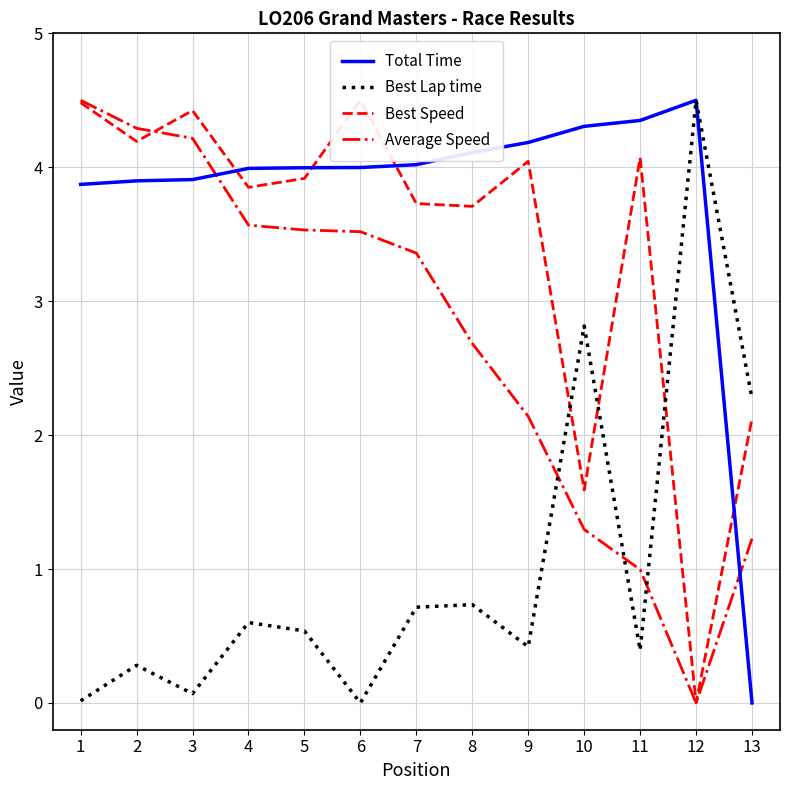

The value of Average Speed at 2 is 6.9. True or false?

False